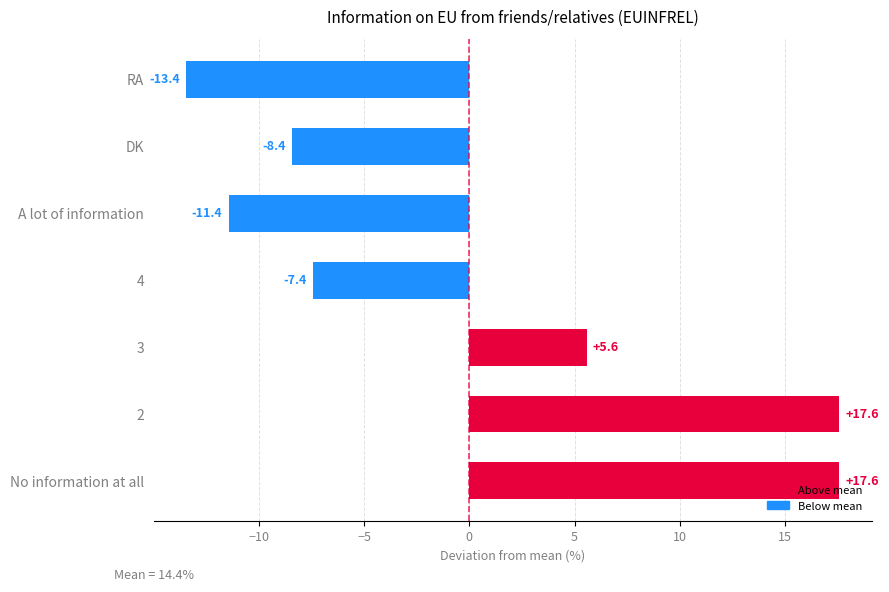

Reading bottom to top, extract all data points from this chart.

17.6	17.6	5.6	-7.4	-11.4	-8.4	-13.4